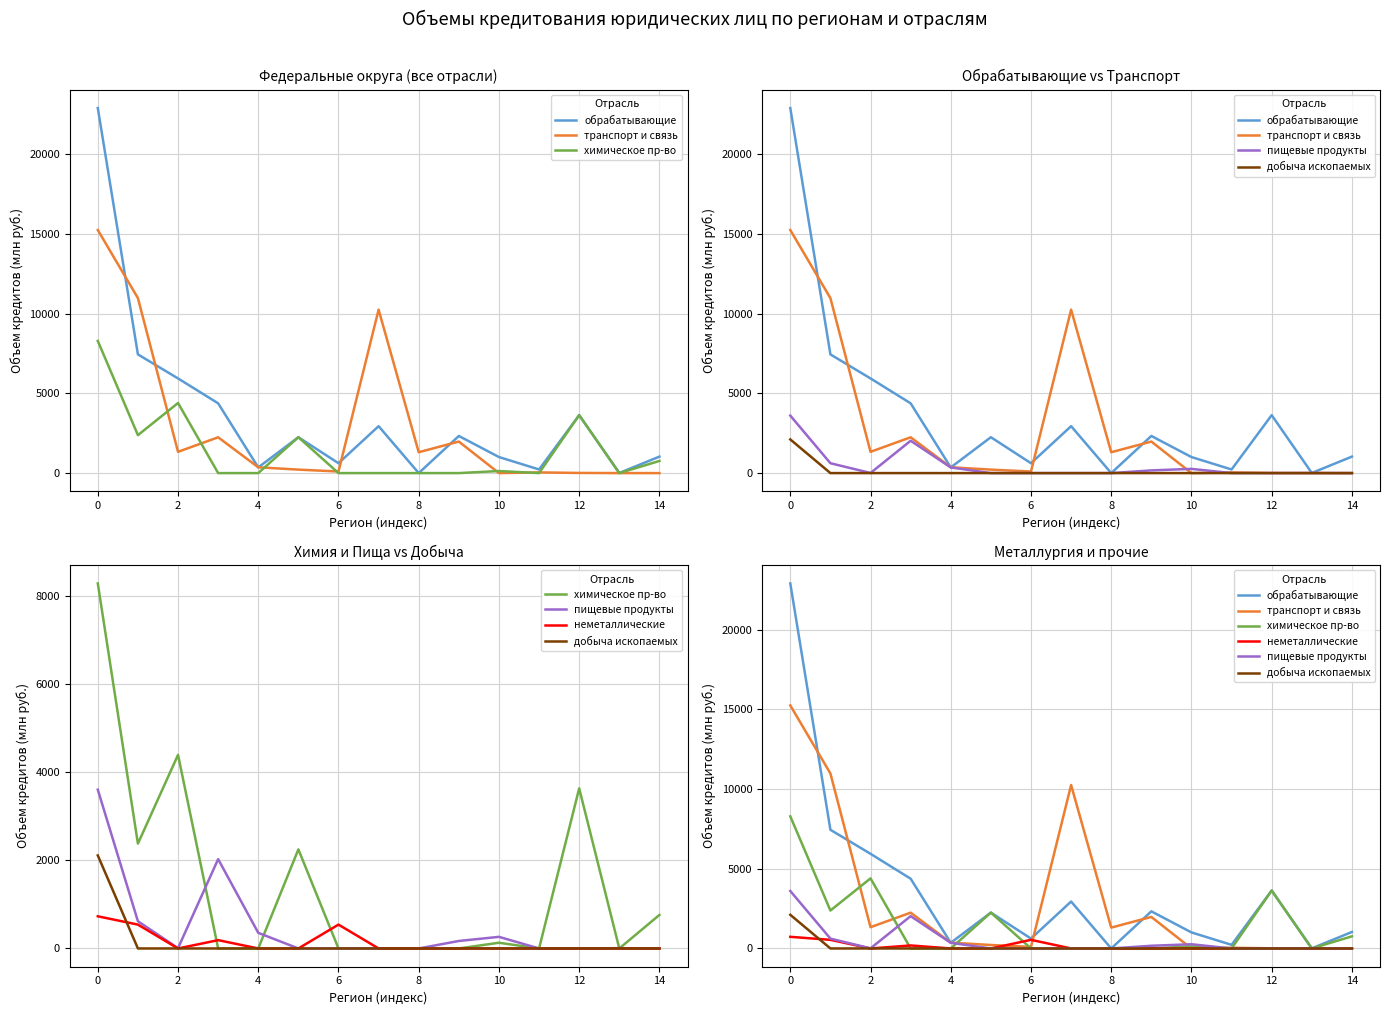

In транспорт и связь, how many points are lower than both neighbors (excluding endpoints)?

4